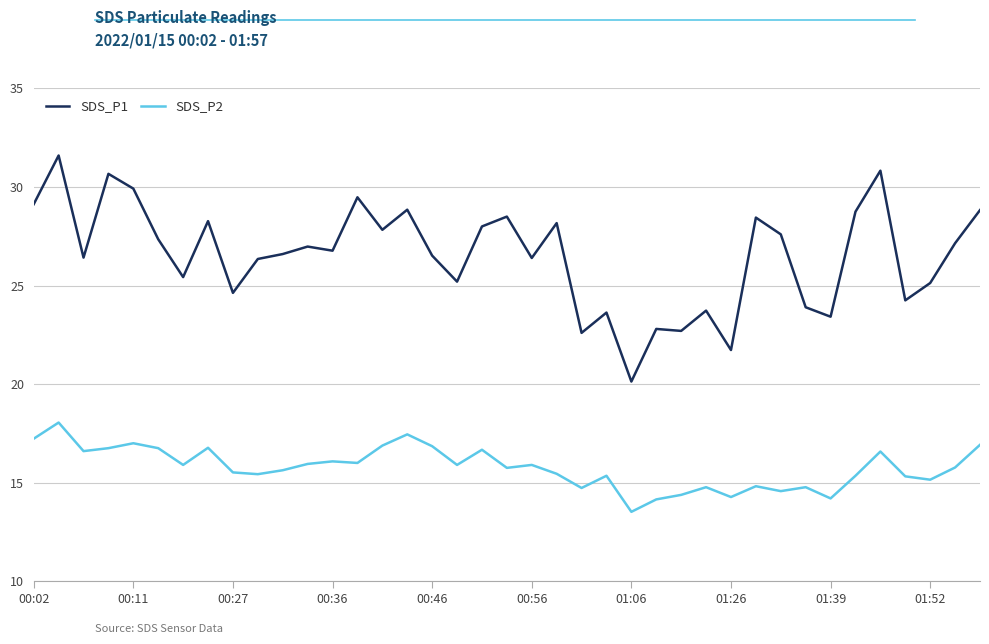

Which series has the largest range (max minus min)?

SDS_P1